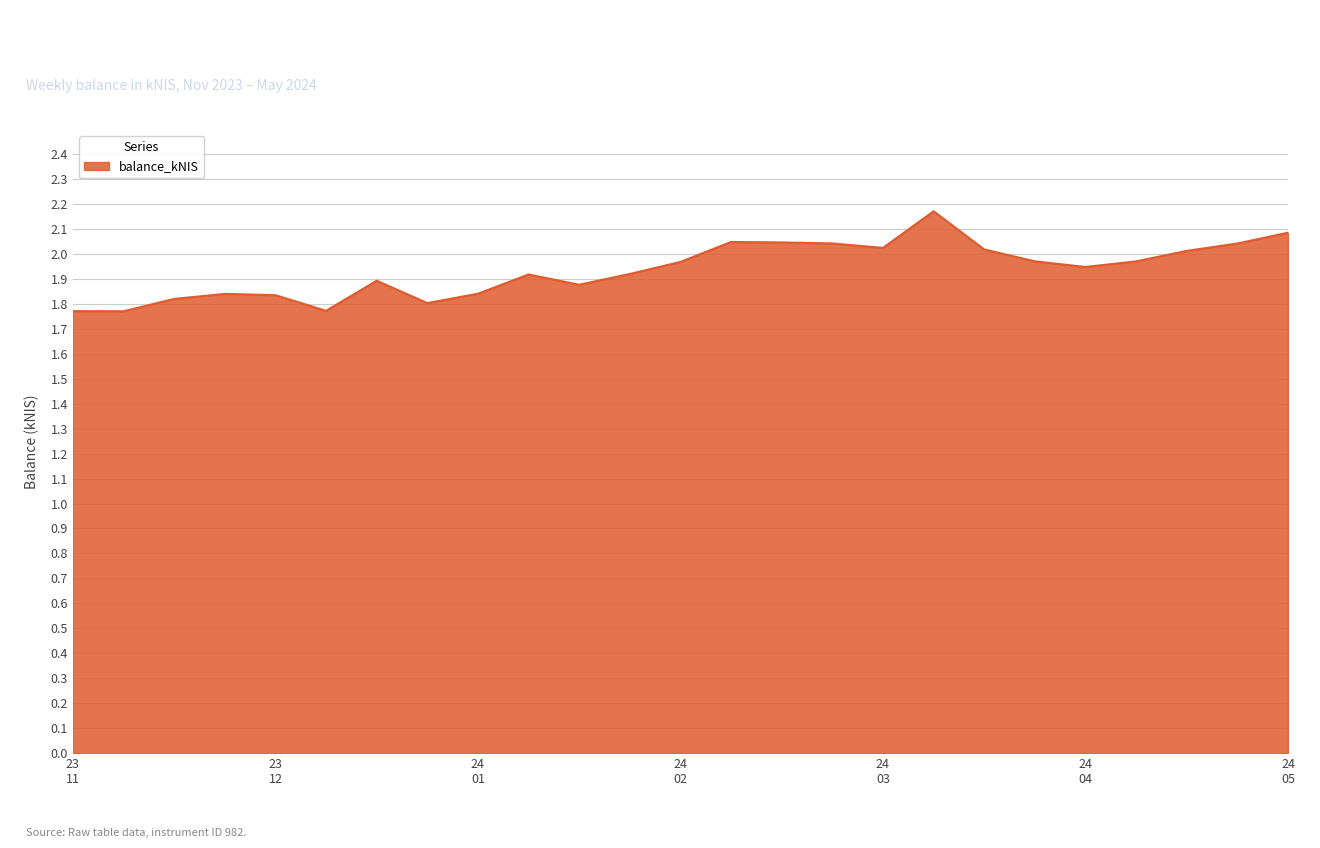

Does the chart display data point markers on the line(s)?

No